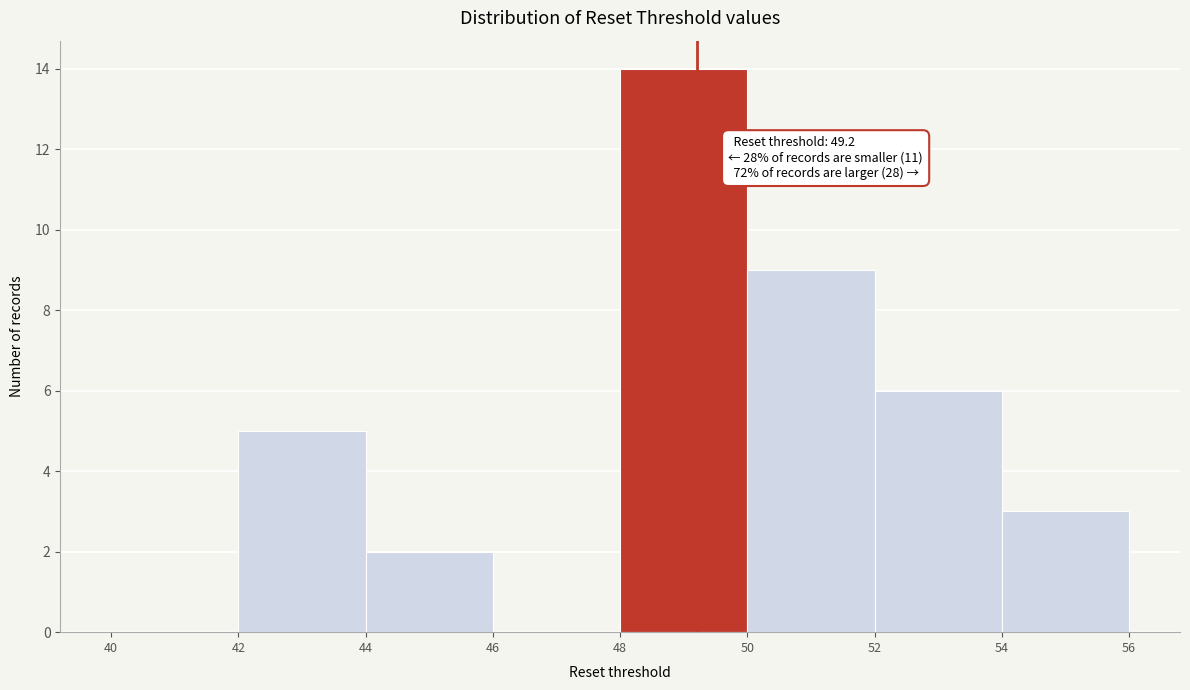

Over which range of the x-axis is the bar tallest?

48 to 50